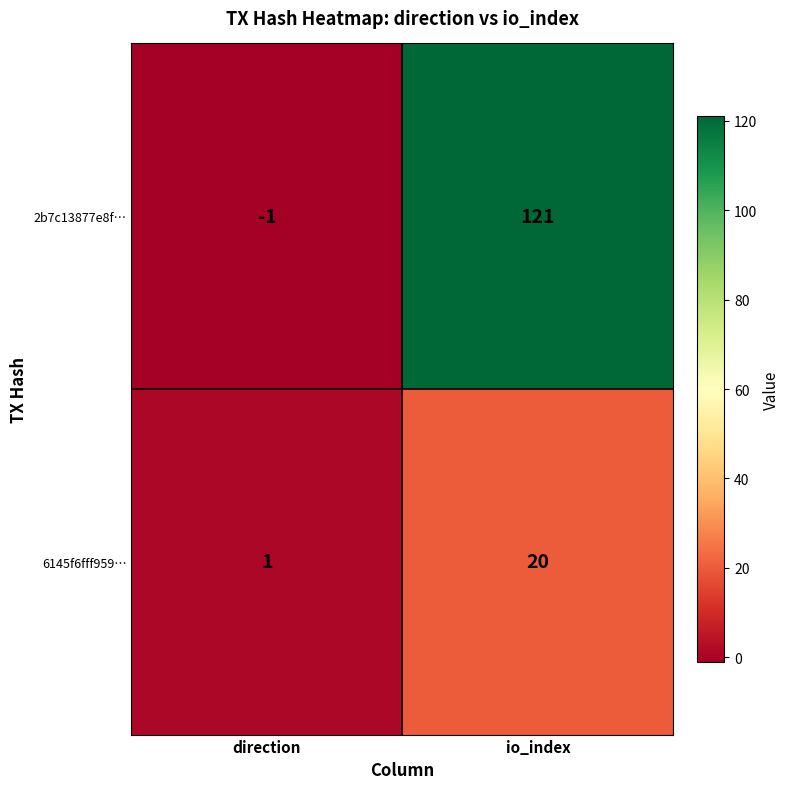

What is the maximum value shown in the chart?

121